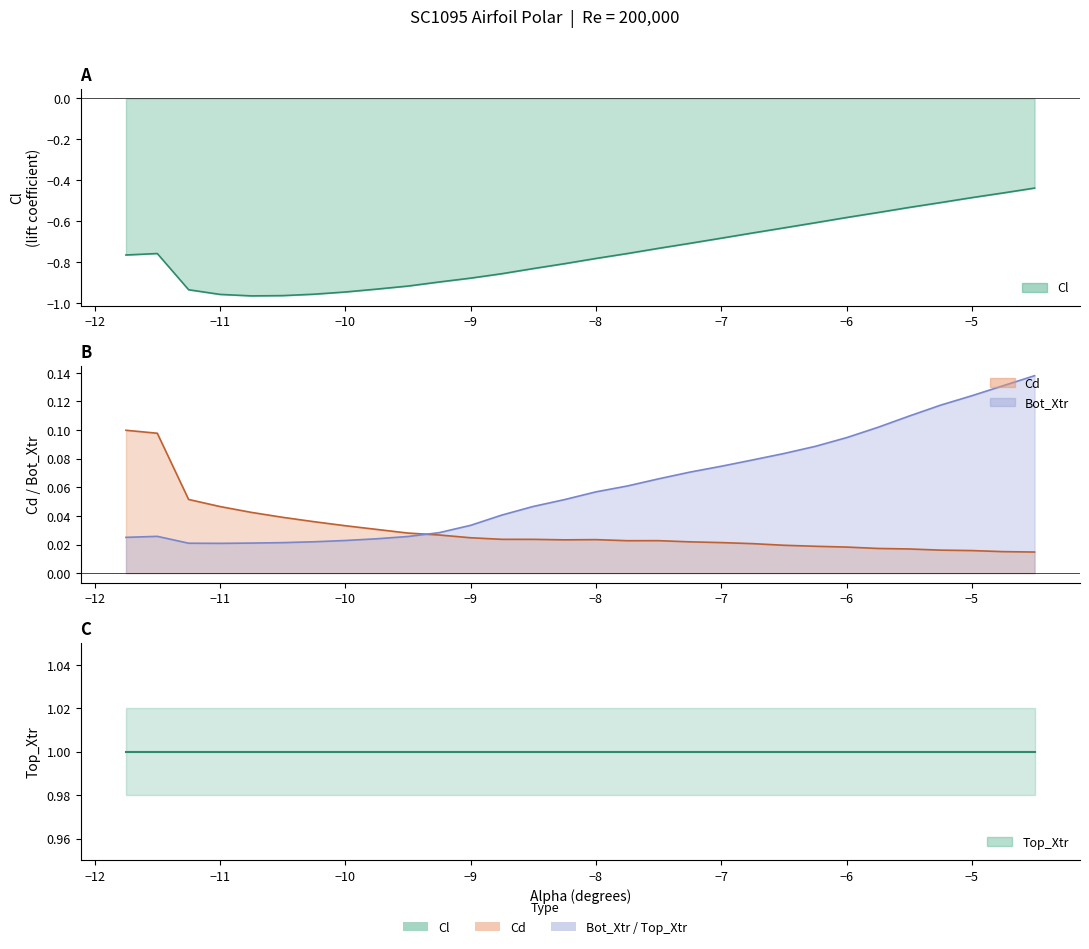

The Cd series shows 0.0 at -10.5. True or false?

True